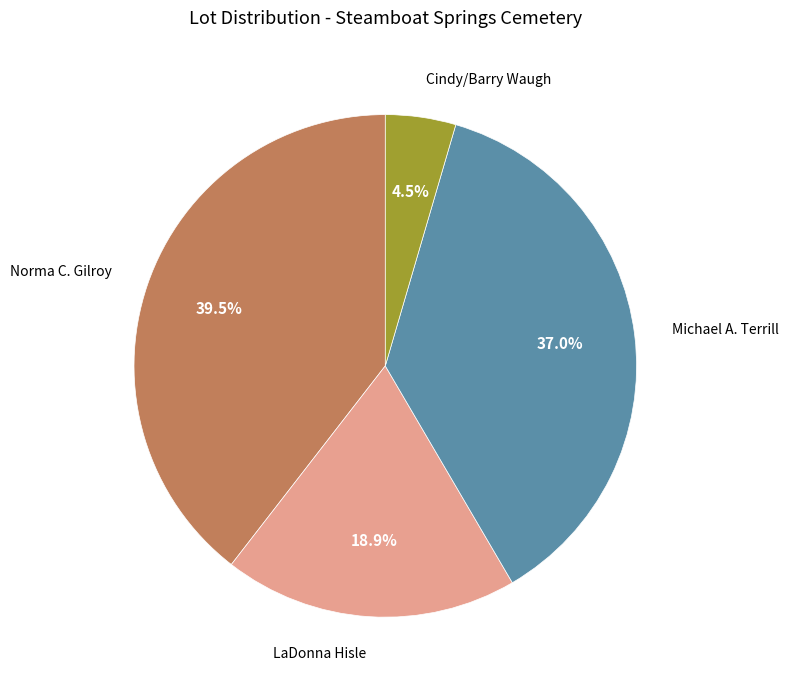

What is the largest slice in the pie chart?

Norma C. Gilroy